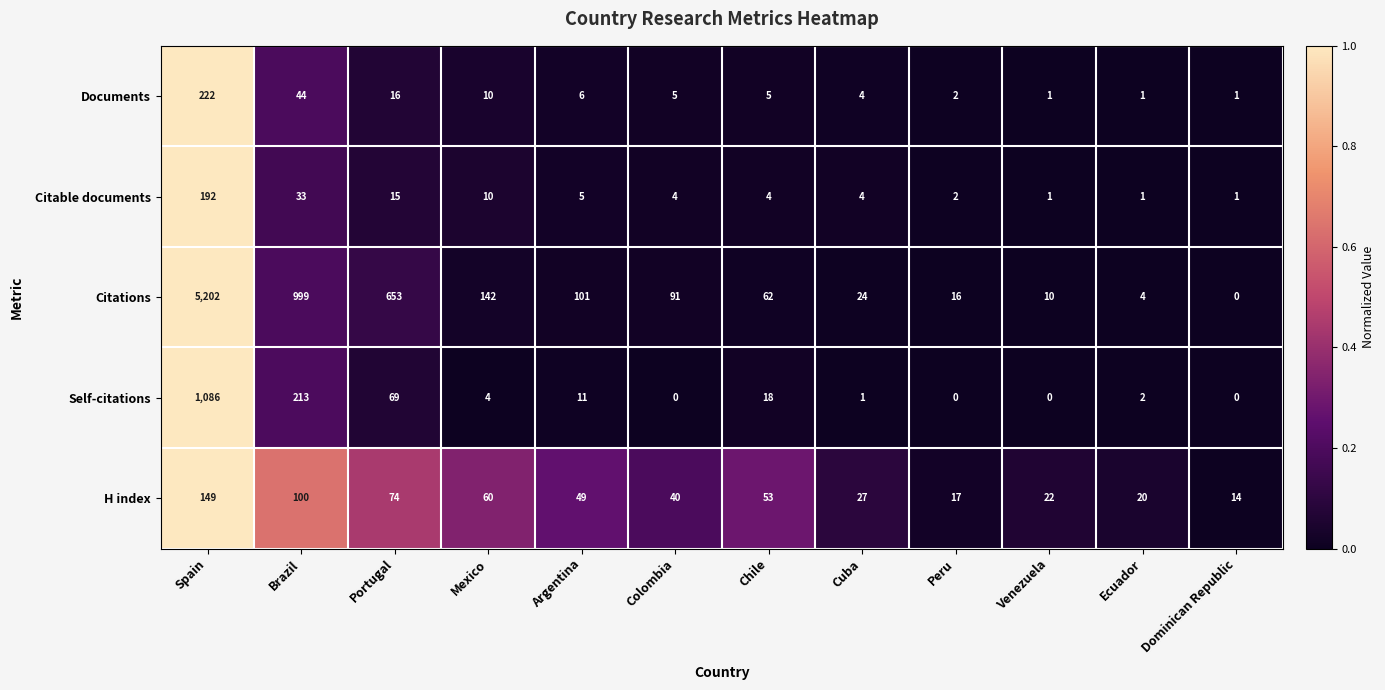

At how many categories does at least one series exceed 0?

12